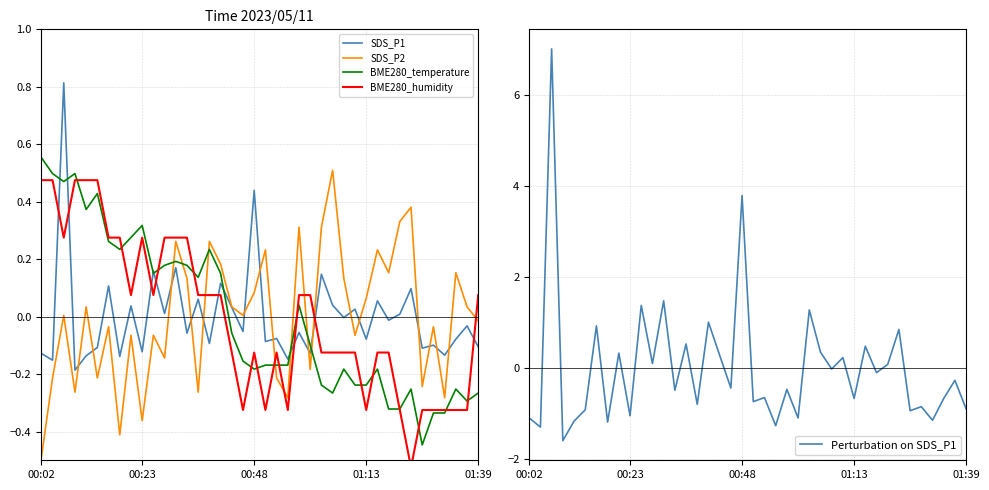

Which series has the largest range (max minus min)?

Perturbation on SDS_P1